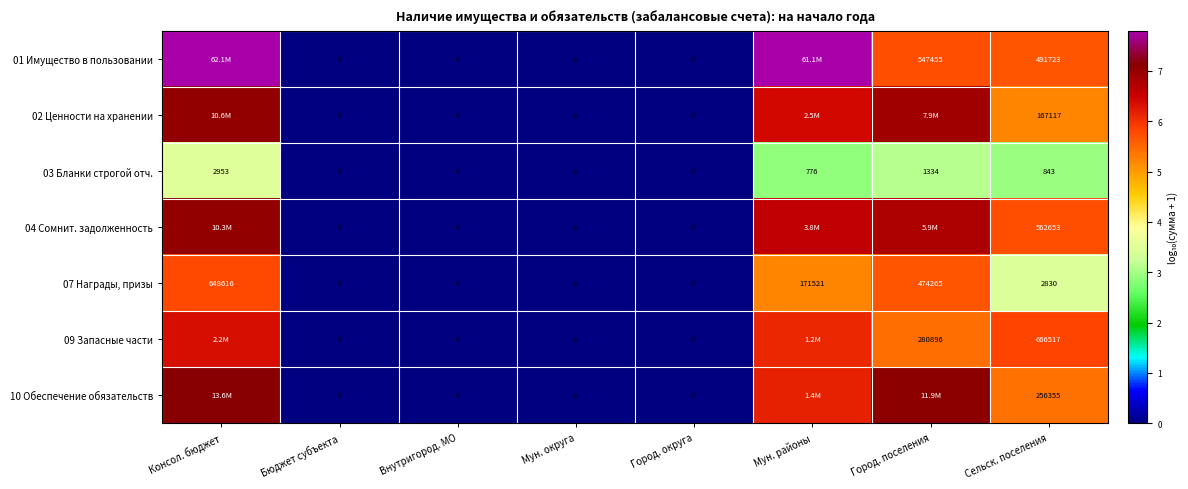

Is the value of 07 Награды, призы at Мун. районы greater than the value of 10 Обеспечение обязательств at Бюджет субъекта?

Yes